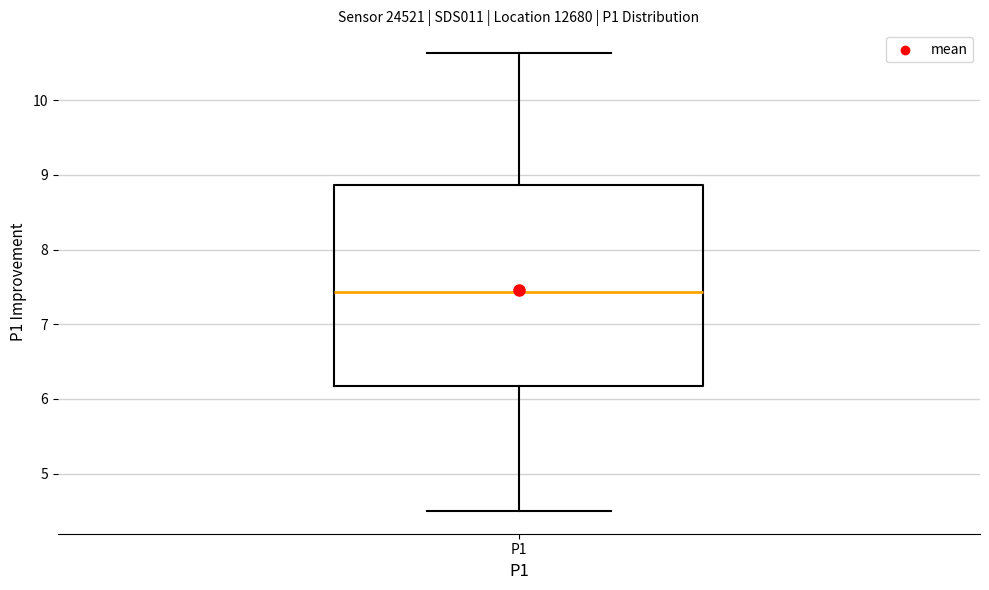

Read this box plot against the y-axis: the position of the median line, the range covered by the box, and the ends of both whiskers. The values are not printed on the chart, so give them approximately, as read against the axis.

median 7.4, box 6.2 to 8.9, whiskers 4.5 to 10.6